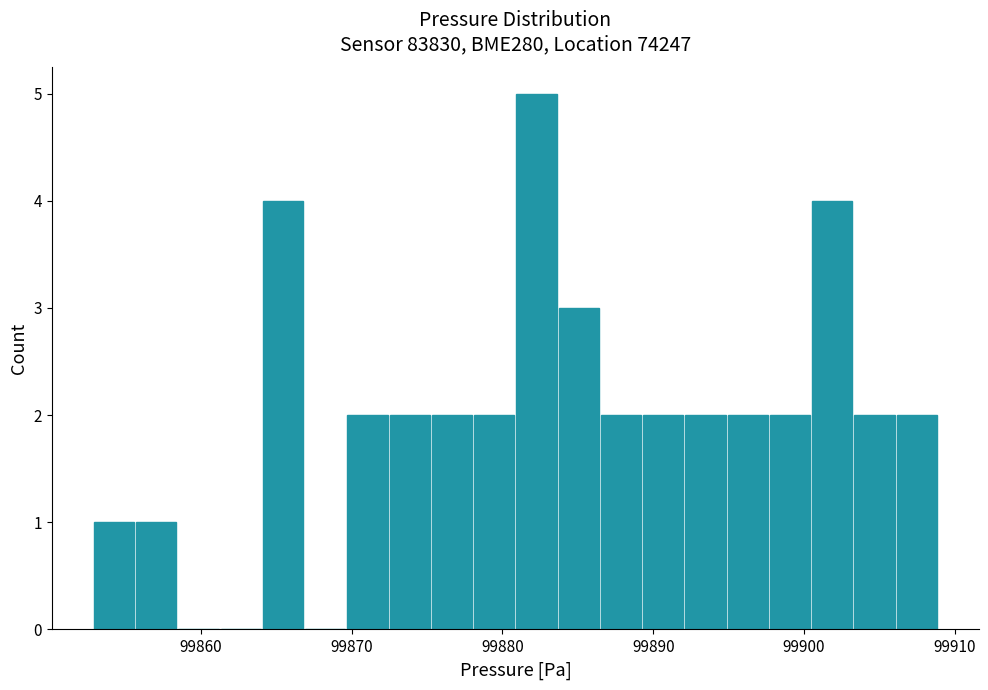

Around what value on the x-axis is the tallest bar? Give the approximate position of its centre, as read against the axis.

99882